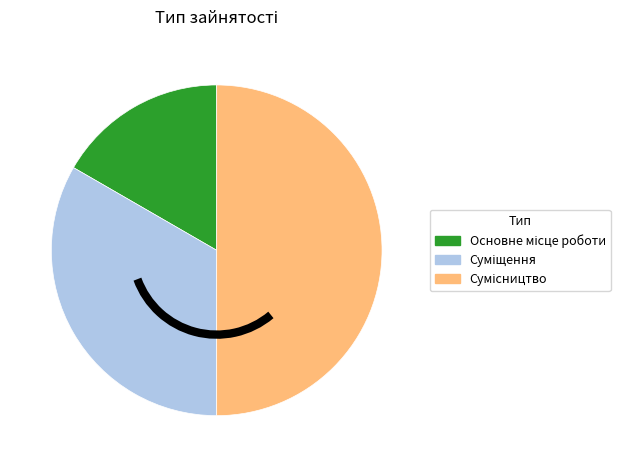

How many slices are in this pie chart?

3